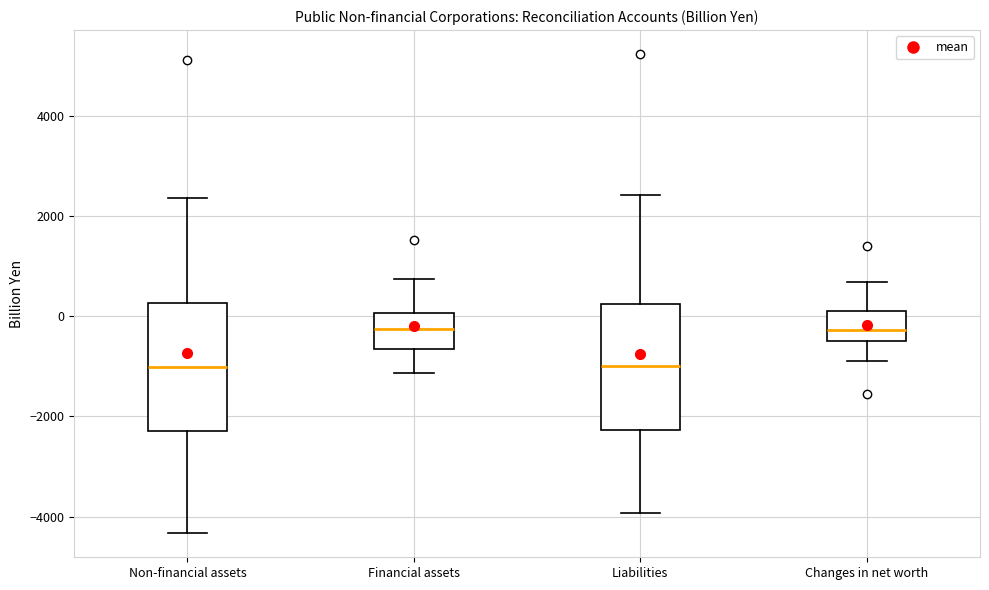

Reading left to right, transcribe this box plot: for each box, give where its median line is, the range the box spans, and where its two whiskers end, as read against the y-axis. The values are not printed on the chart, so give them approximately, as read against the axis.

Non-financial assets: median -1000, box -2200 to 200, whiskers -4400 to 2400
Financial assets: median -200, box -600 to 0, whiskers -1200 to 800
Liabilities: median -1000, box -2200 to 200, whiskers -4000 to 2400
Changes in net worth: median -200, box -400 to 0, whiskers -800 to 600